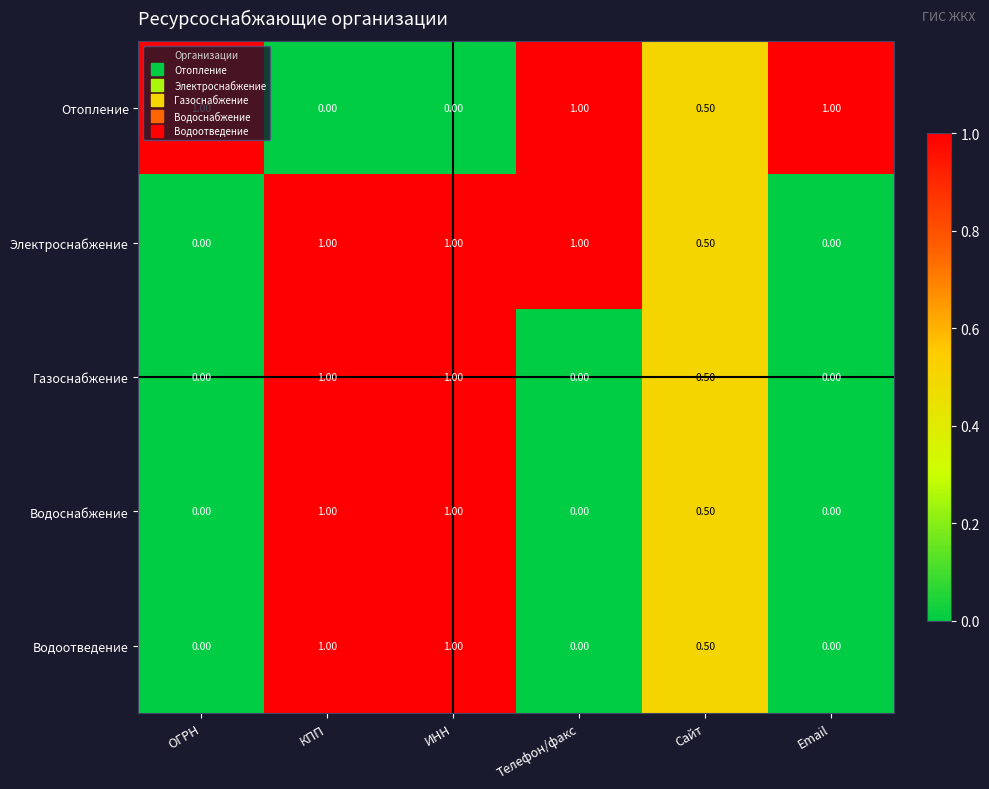

What is the total value across all series at Сайт?

2.5